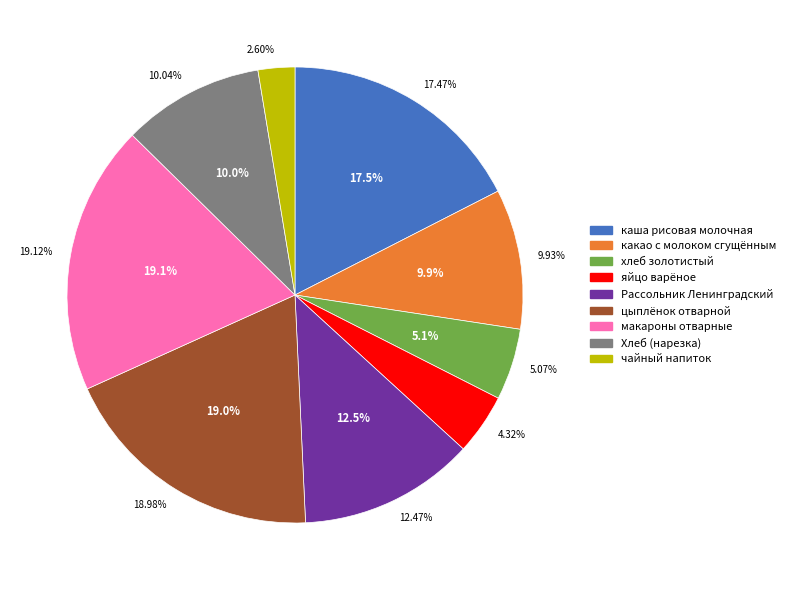

True or false: Хлеб (нарезка) accounts for 10% of the total.

True